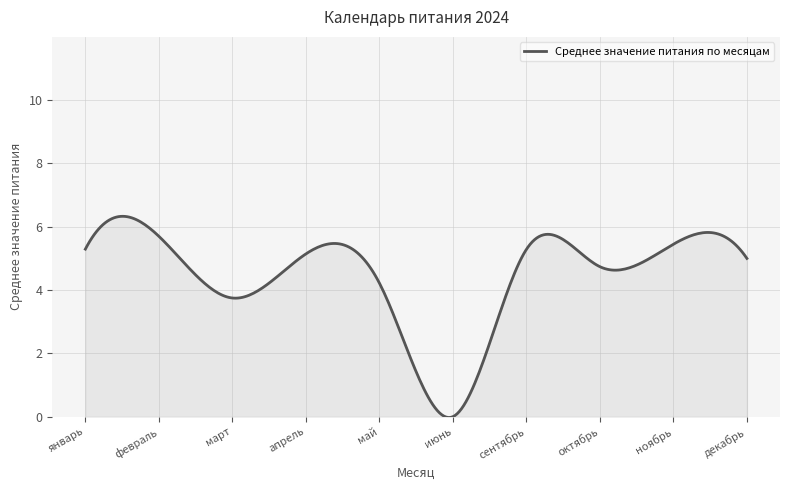

What is the difference between the maximum and minimum values?

6.4